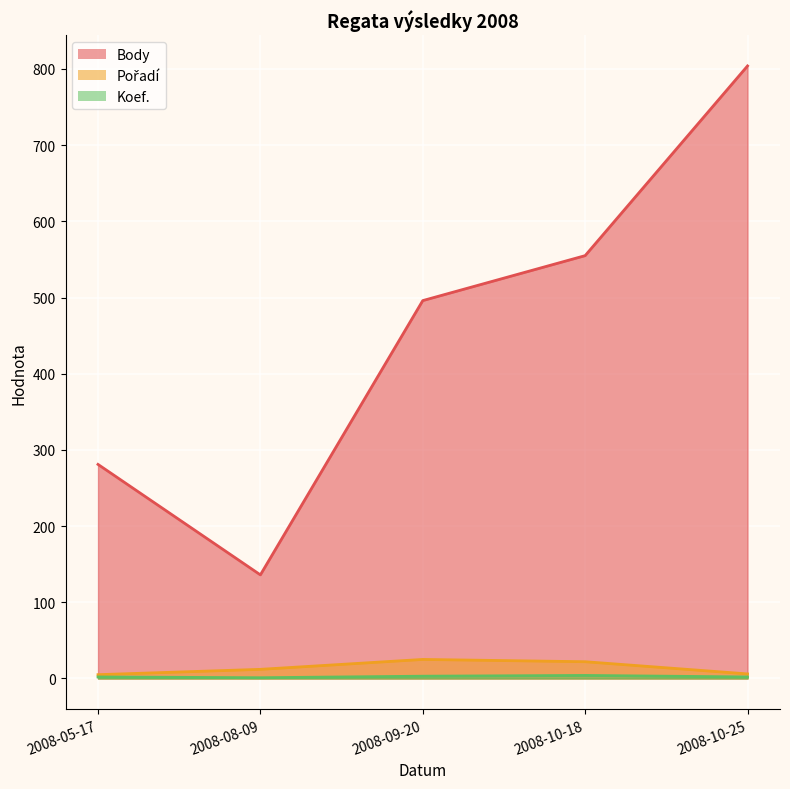

Between 2008-09-20 and 2008-05-17, which is larger?

2008-09-20